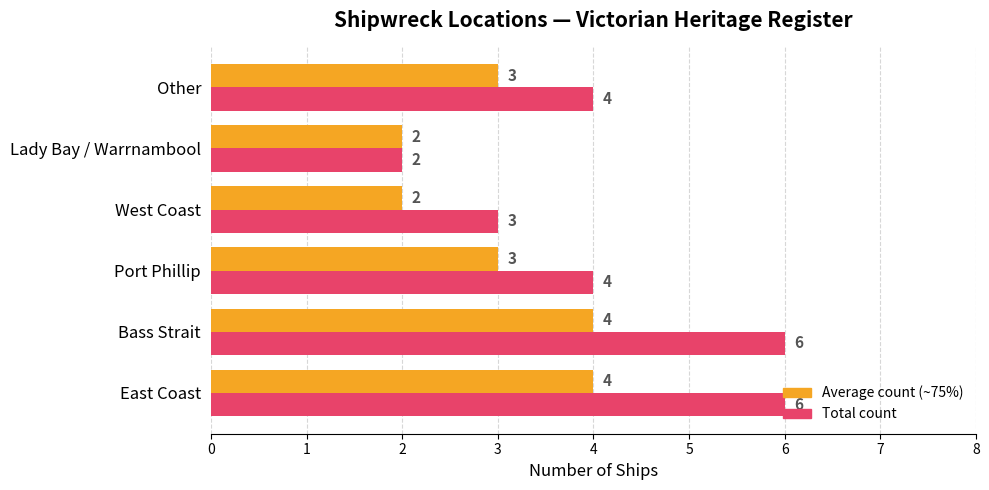

What is the total value across all series at Bass Strait?

10